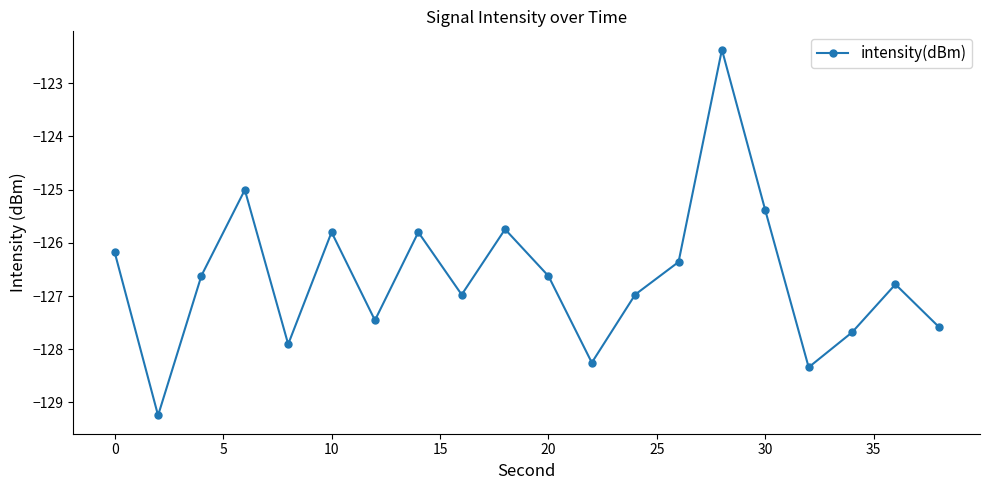

What is the value of the 9th point from the left?

-127.0